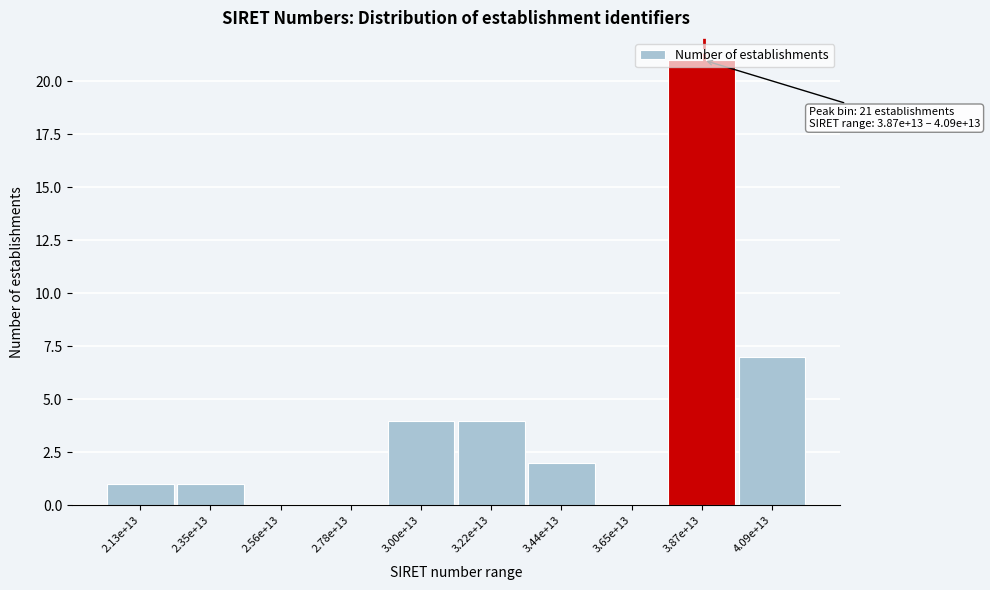

Is it true that the value at 3.22e+13 is 1?

False